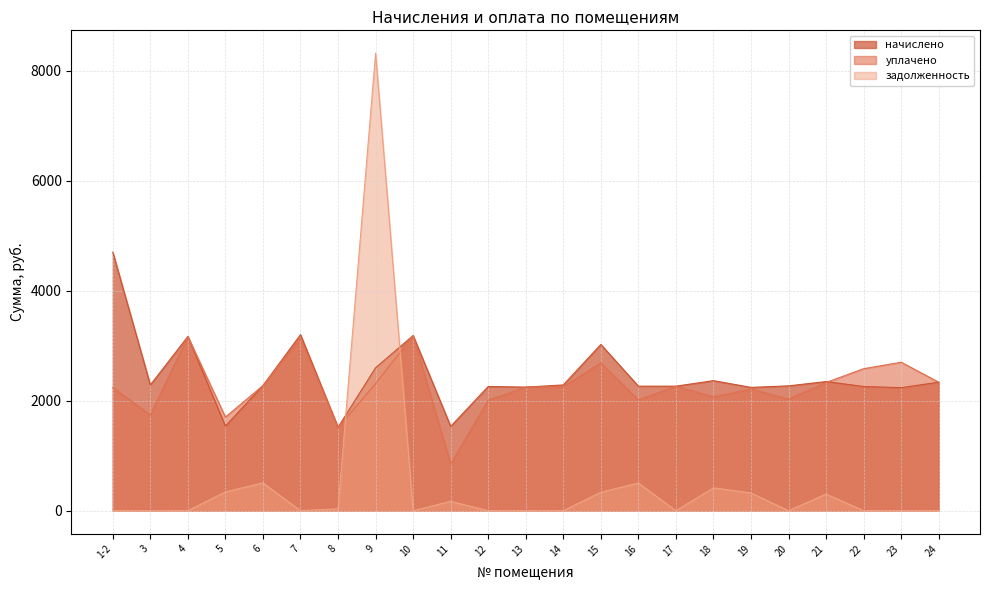

At which category does уплачено reach its first local valley?

3